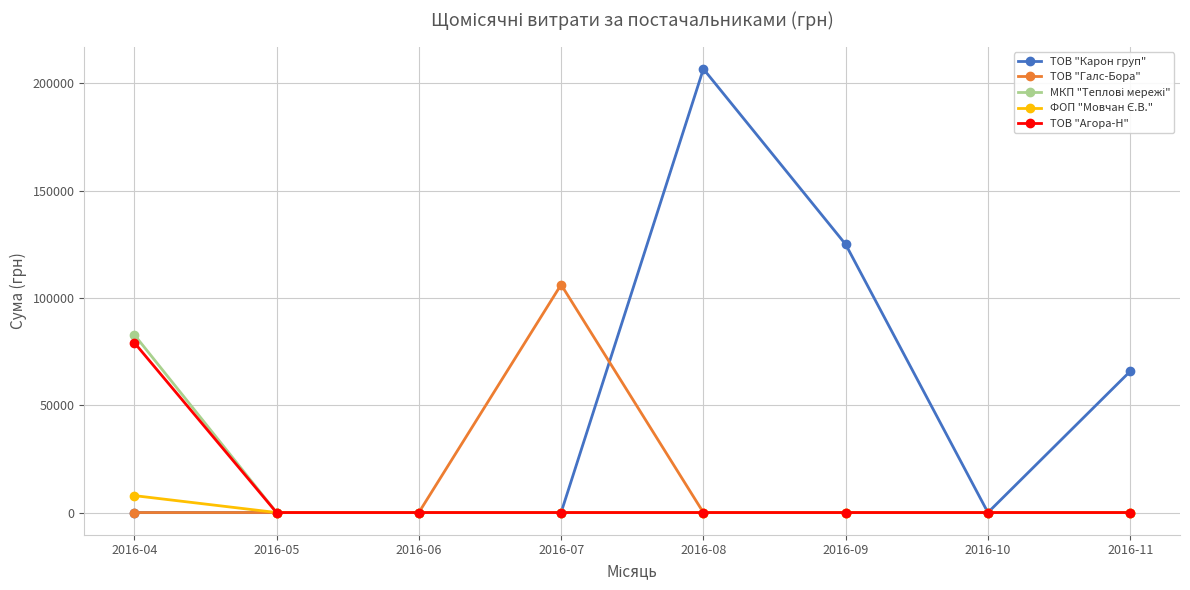

True or false: ТОВ "Галс-Бора" has more than 0 interior local peaks.

True